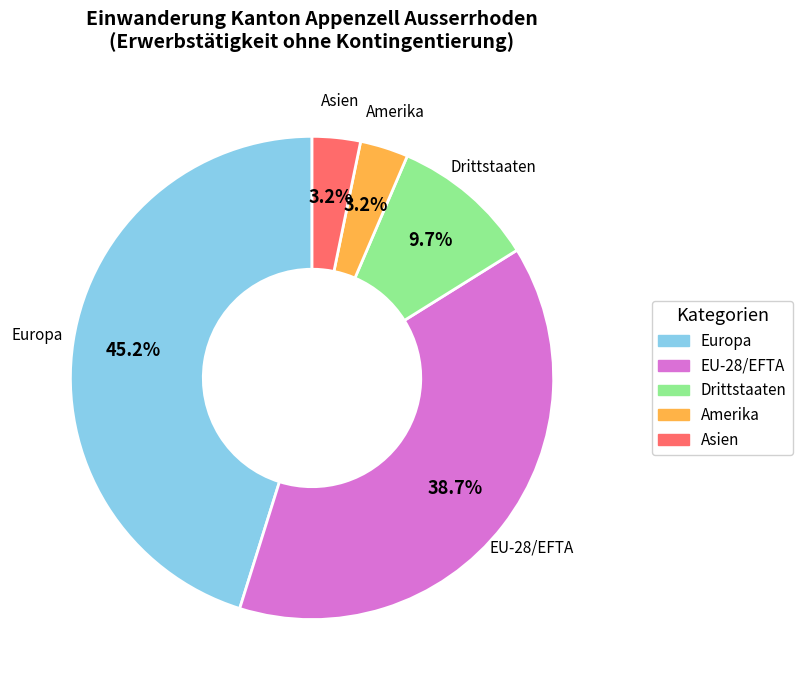

Combined, do Amerika and Asien account for over 50%?

No